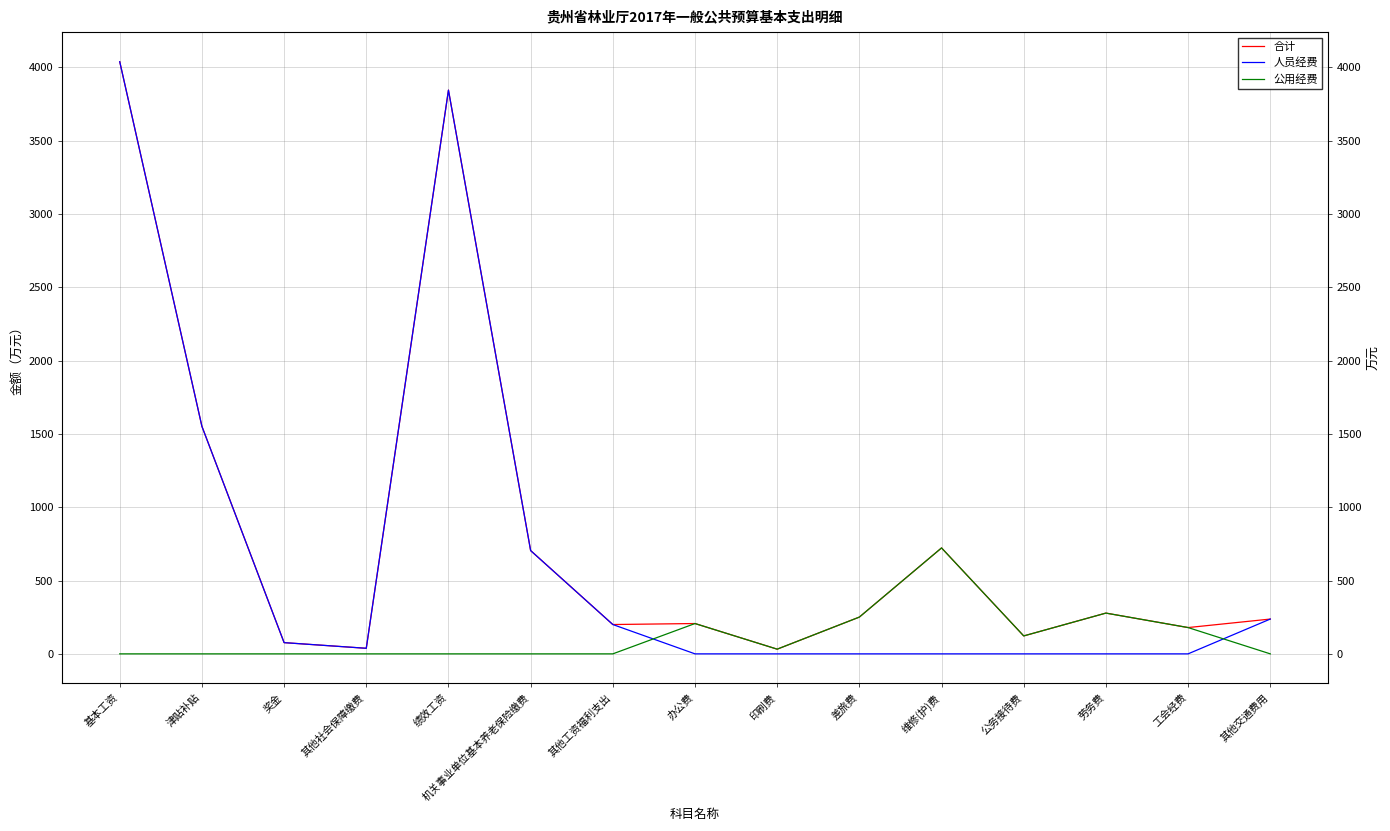

What is the difference between the maximum and minimum values in the 人员经费 series?

4038.3